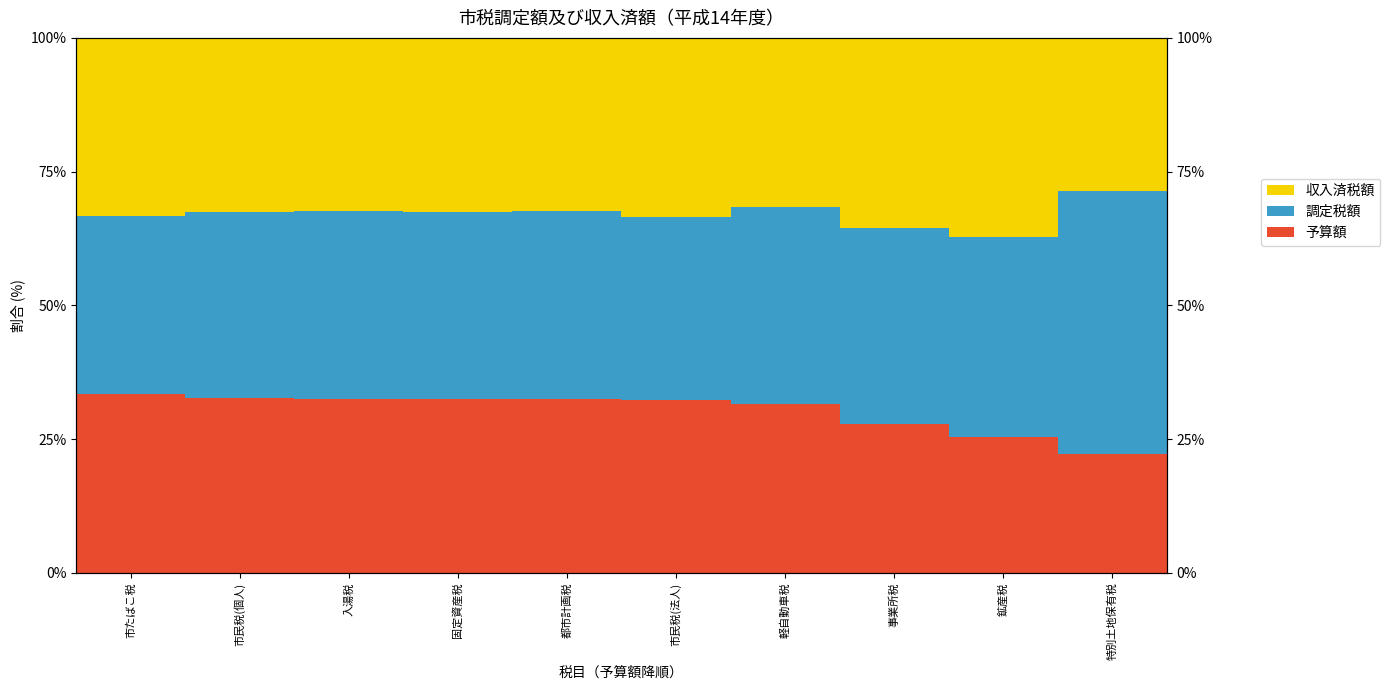

What are all the series names shown in the legend?

予算額, 調定税額, 収入済税額